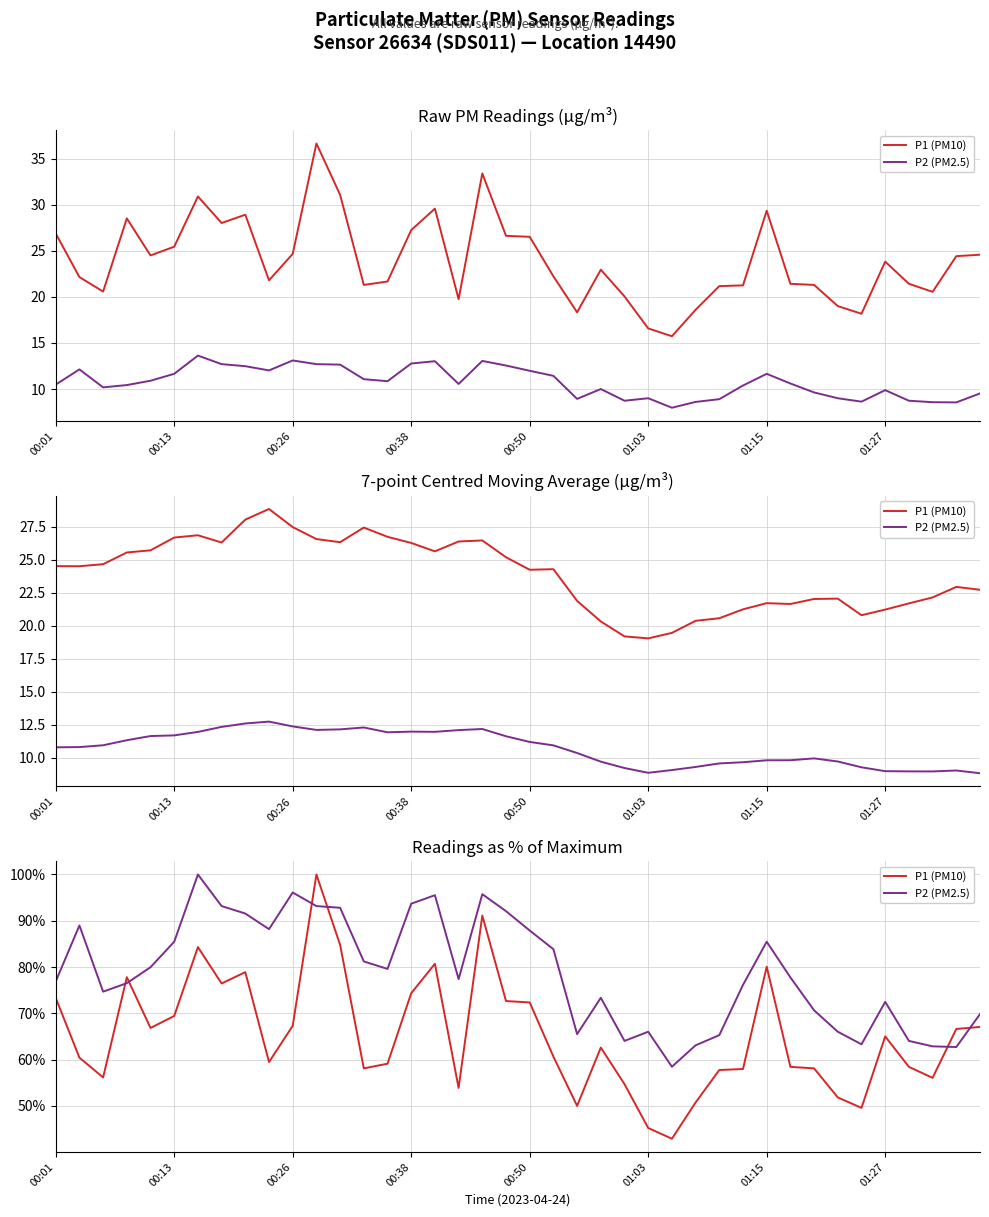

At 00:38, list the series in order from smallest to largest.

P1 (PM10), P2 (PM2.5)